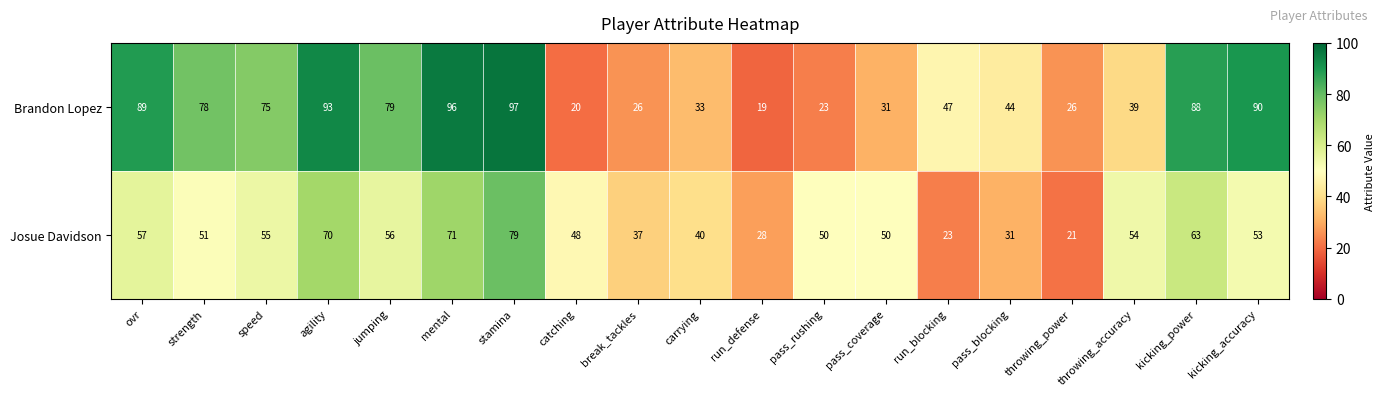

What is the minimum value for Josue Davidson?

21